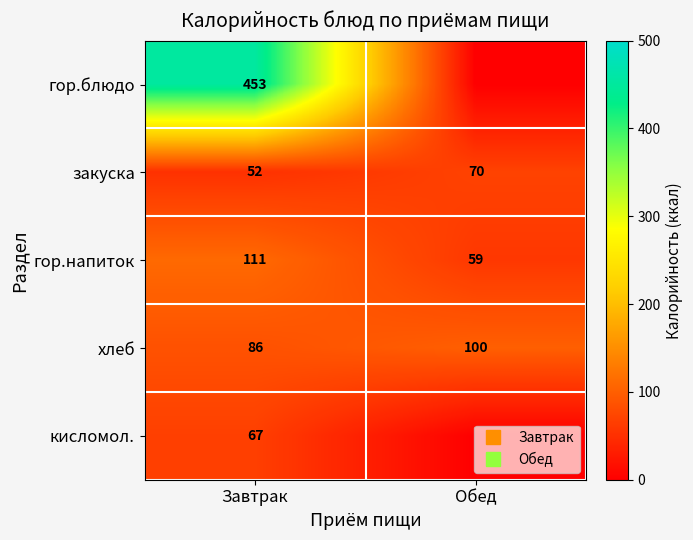

At Обед, list the series in order from smallest to largest.

гор.блюдо, кисломол., гор.напиток, закуска, хлеб